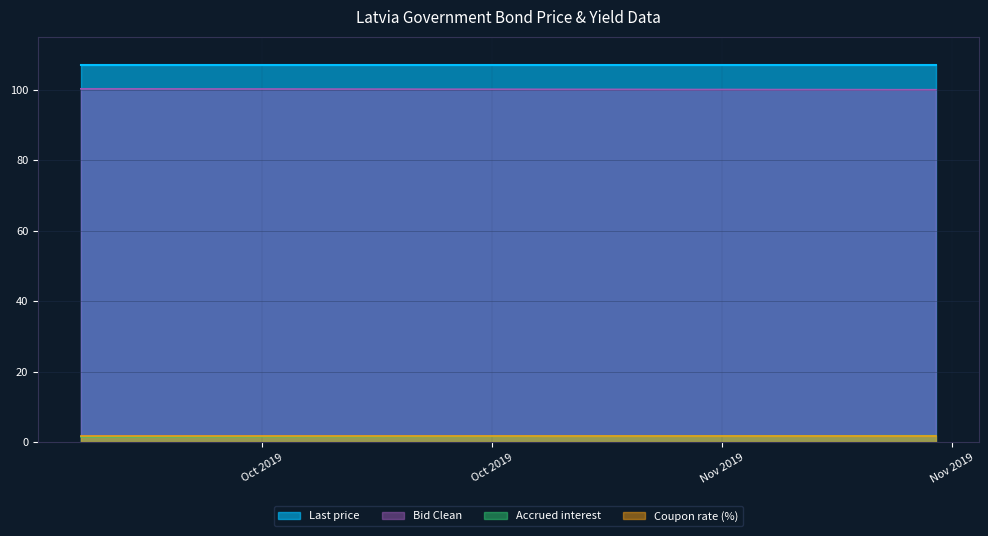

What are all the series names shown in the legend?

Last price, Bid Clean, Accrued interest, Coupon rate (%)